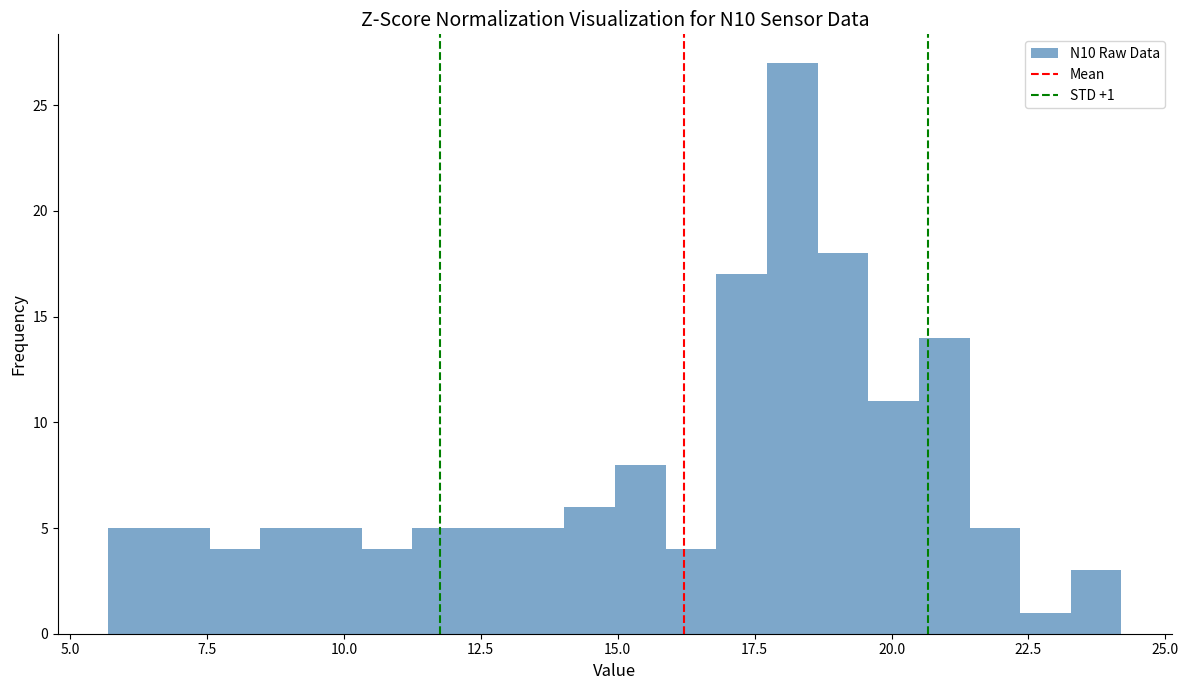

Read against the x-axis, roughly where is the centre of the tallest bar?

18.0